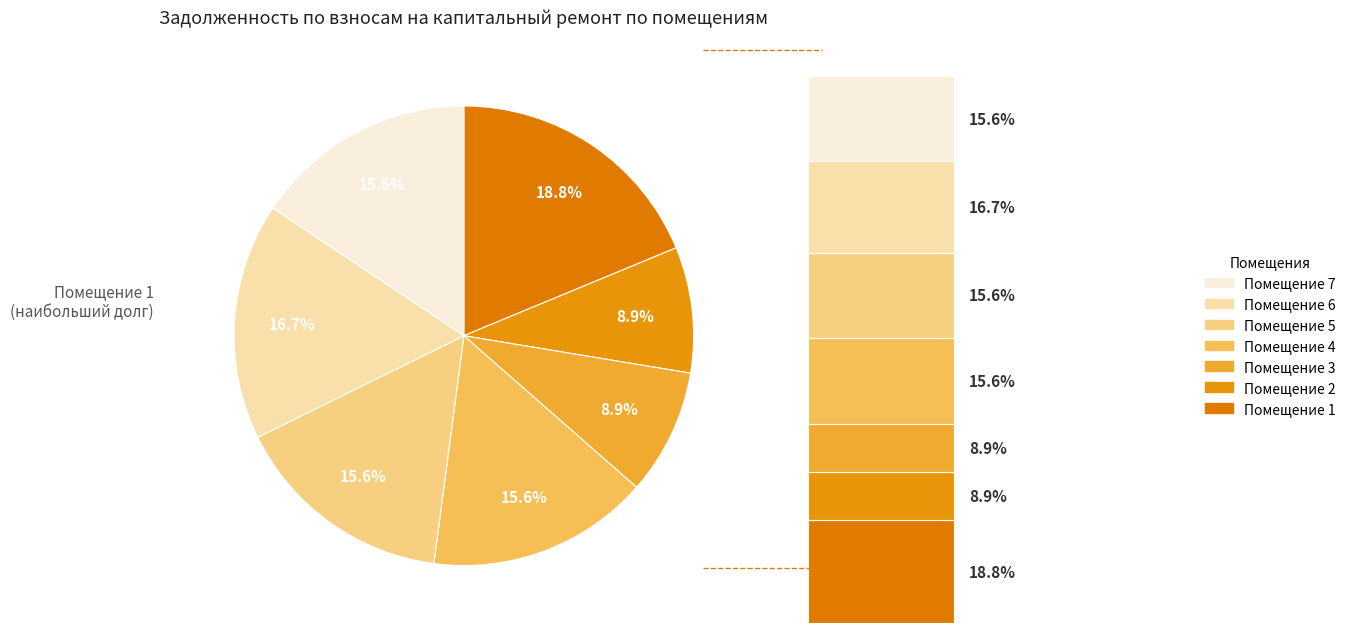

What percentage do 6 and 7 together represent?

32.3%